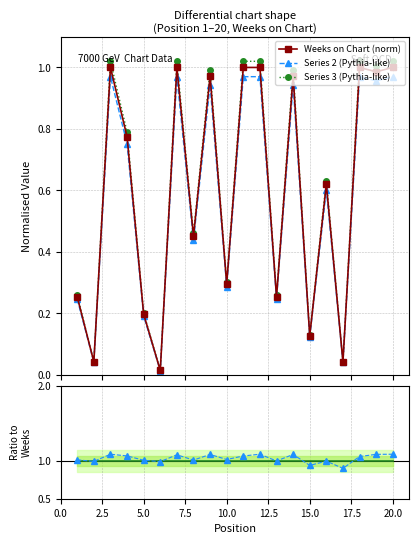

True or false: Weeks on Chart (norm) has more than 1 interior local peaks.

True